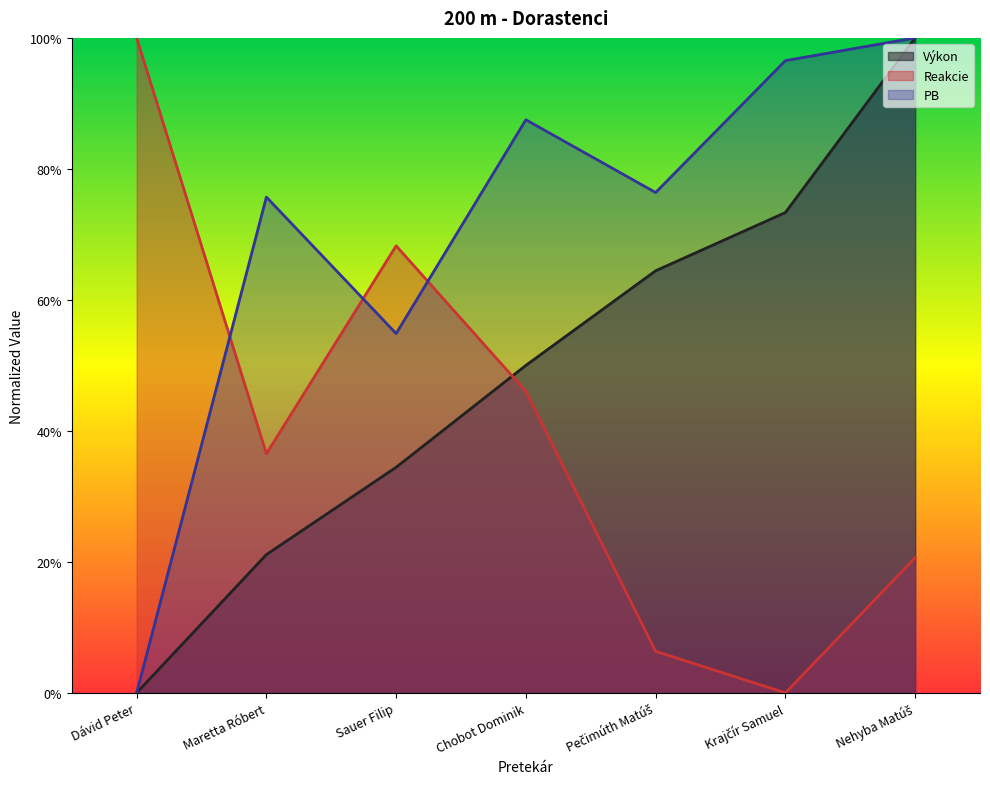

List the series in order of their overall mean, lowest first.

Reakcie, Výkon, PB